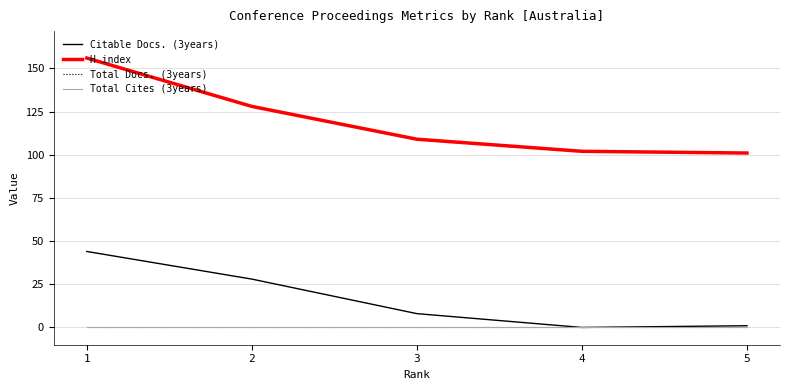

Which category has the lowest value in the Citable Docs. (3years) series?

4